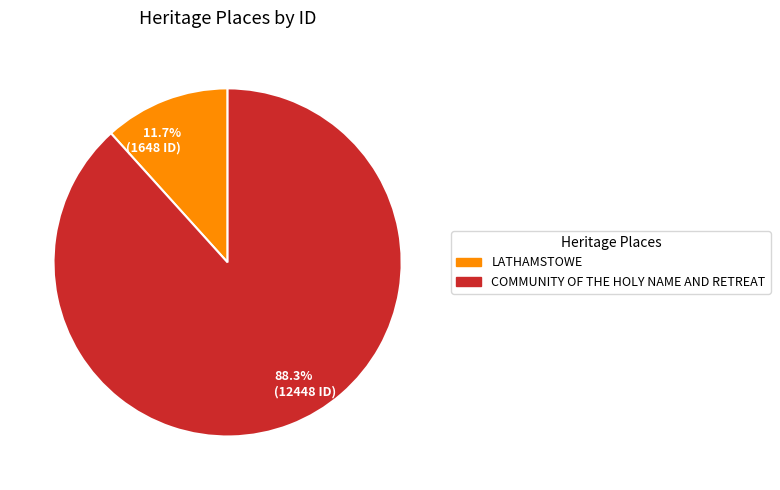

Which has a higher value, 88.3% (12448 ID) or 11.7% (1648 ID)?

88.3% (12448 ID)